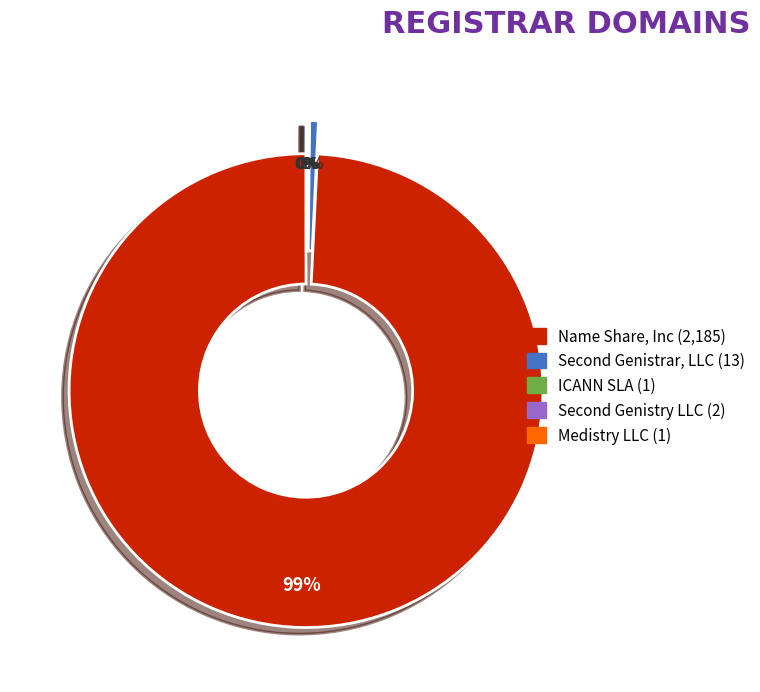

Which category accounts for the majority?

Name Share, Inc